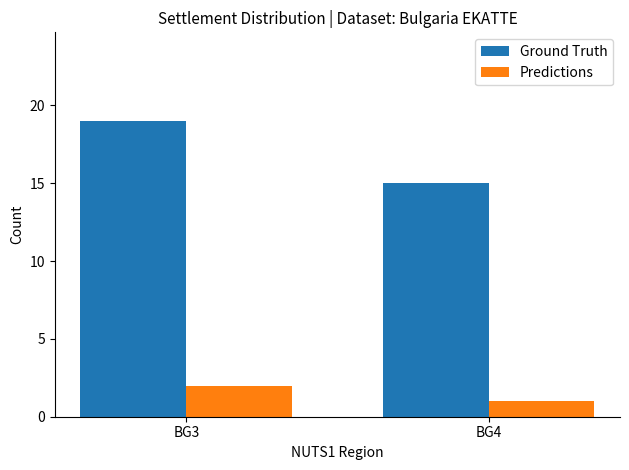

What is the greatest value displayed?

19